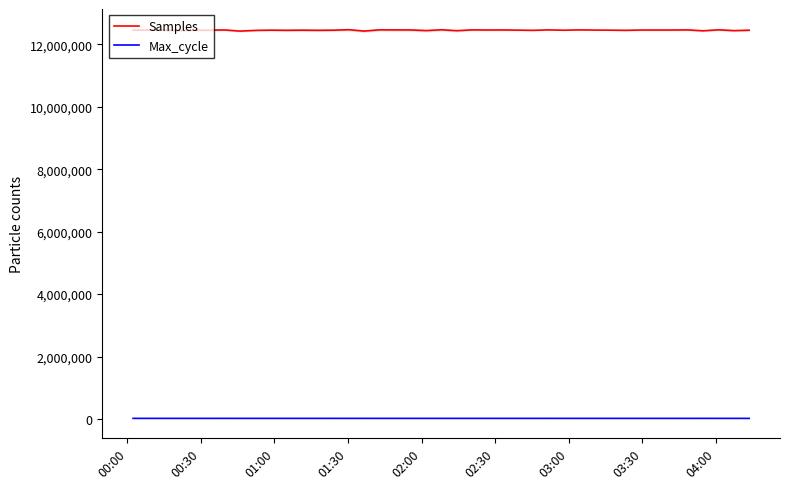

True or false: Samples and Max_cycle intersect in this chart.

False